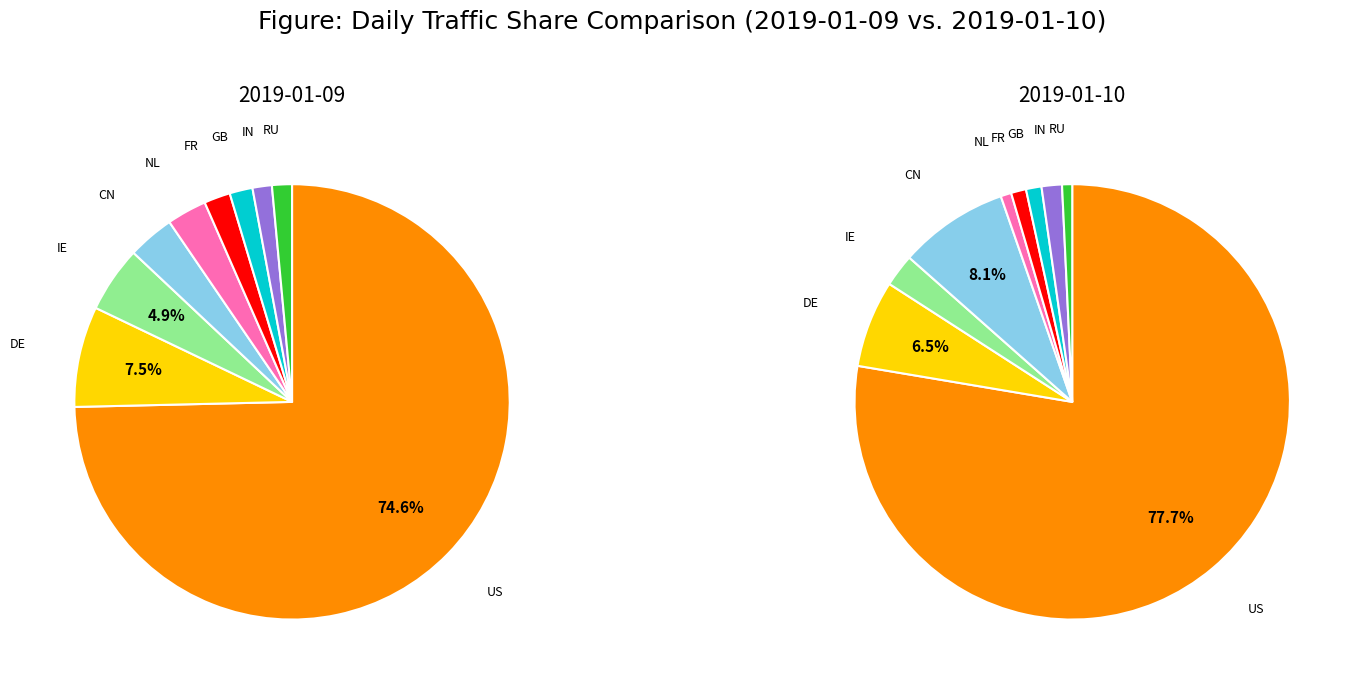

True or false: NL accounts for 3% of the total.

True